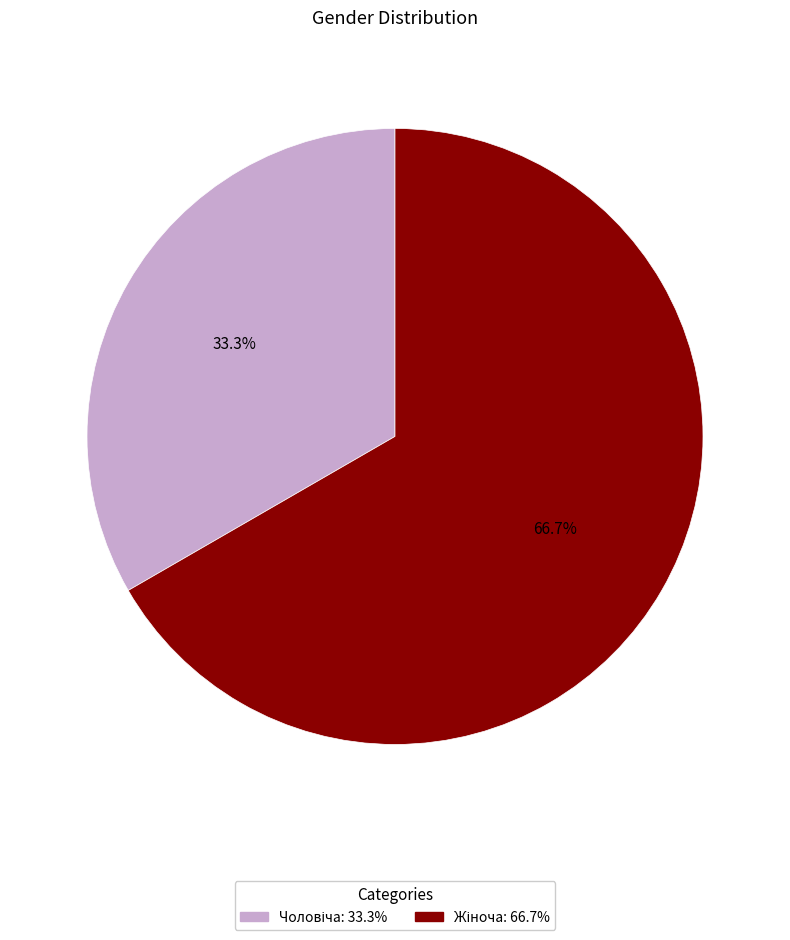

Is there any slice that represents more than half of the pie?

Yes